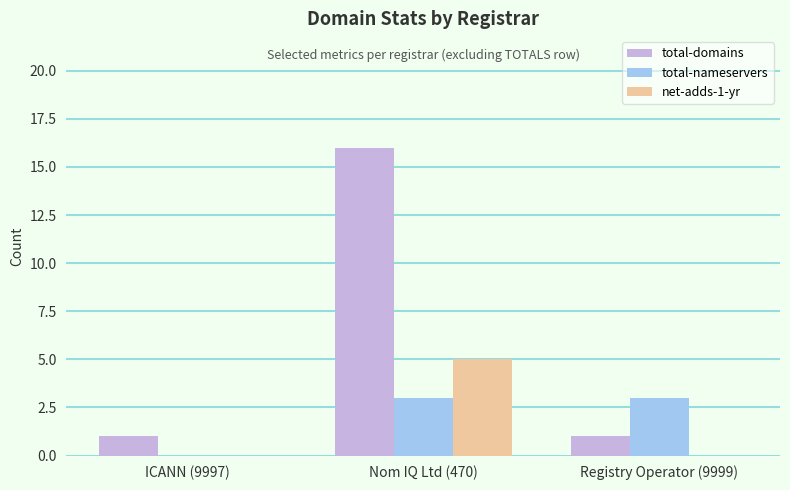

Reading left to right, transcribe all the data shown in this chart.

total-domains: ICANN (9997)=1	Nom IQ Ltd (470)=16	Registry Operator (9999)=1
total-nameservers: ICANN (9997)=0	Nom IQ Ltd (470)=3	Registry Operator (9999)=3
net-adds-1-yr: ICANN (9997)=0	Nom IQ Ltd (470)=5	Registry Operator (9999)=0